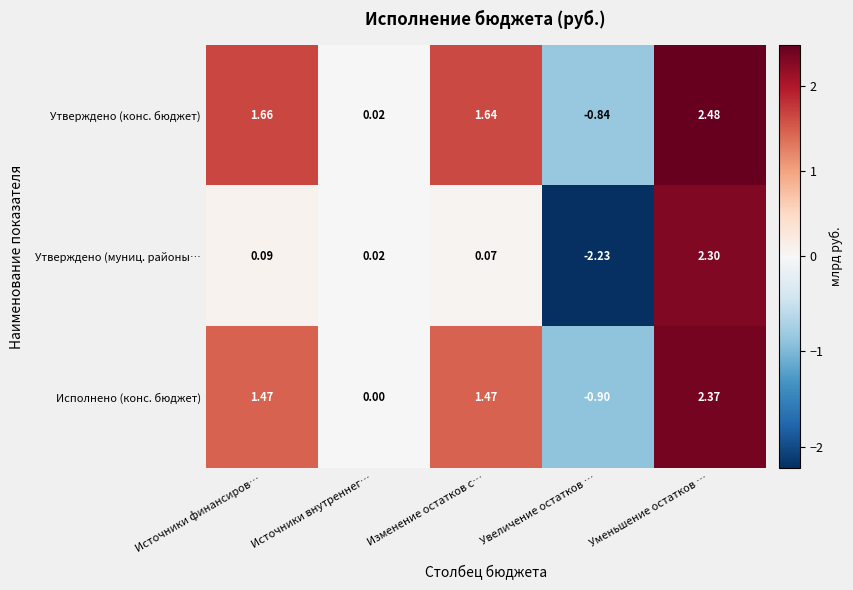

Where does the Исполнено (конс. бюджет) series first go above 1?

Источники финансиров…